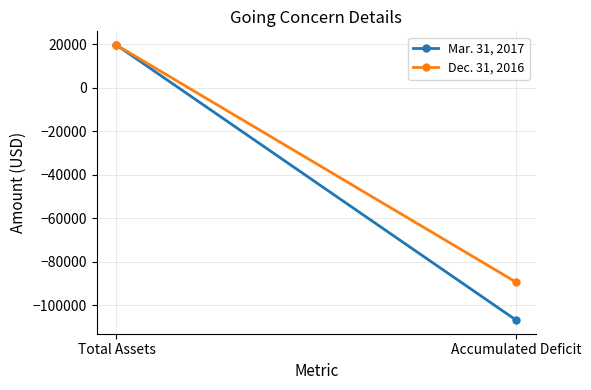

How many lines are shown in the chart?

2